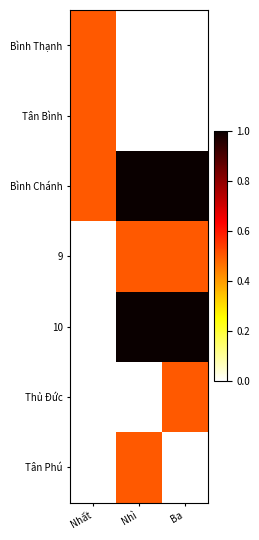

Reading right to left, list all the values displayed in this chart.

Bình Thạnh: Ba=0.0	Nhì=0.0	Nhất=0.5
Tân Bình: Ba=0.0	Nhì=0.0	Nhất=0.5
Bình Chánh: Ba=1.0	Nhì=1.0	Nhất=0.5
9: Ba=0.5	Nhì=0.5	Nhất=0.0
10: Ba=1.0	Nhì=1.0	Nhất=0.0
Thủ Đức: Ba=0.5	Nhì=0.0	Nhất=0.0
Tân Phú: Ba=0.0	Nhì=0.5	Nhất=0.0